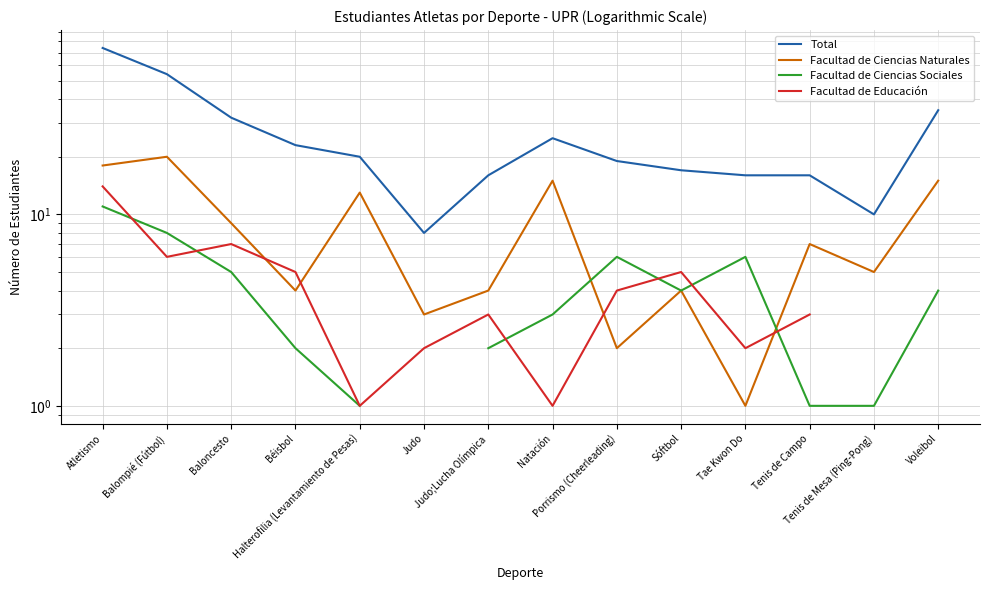

What is the smallest value displayed?

1.0